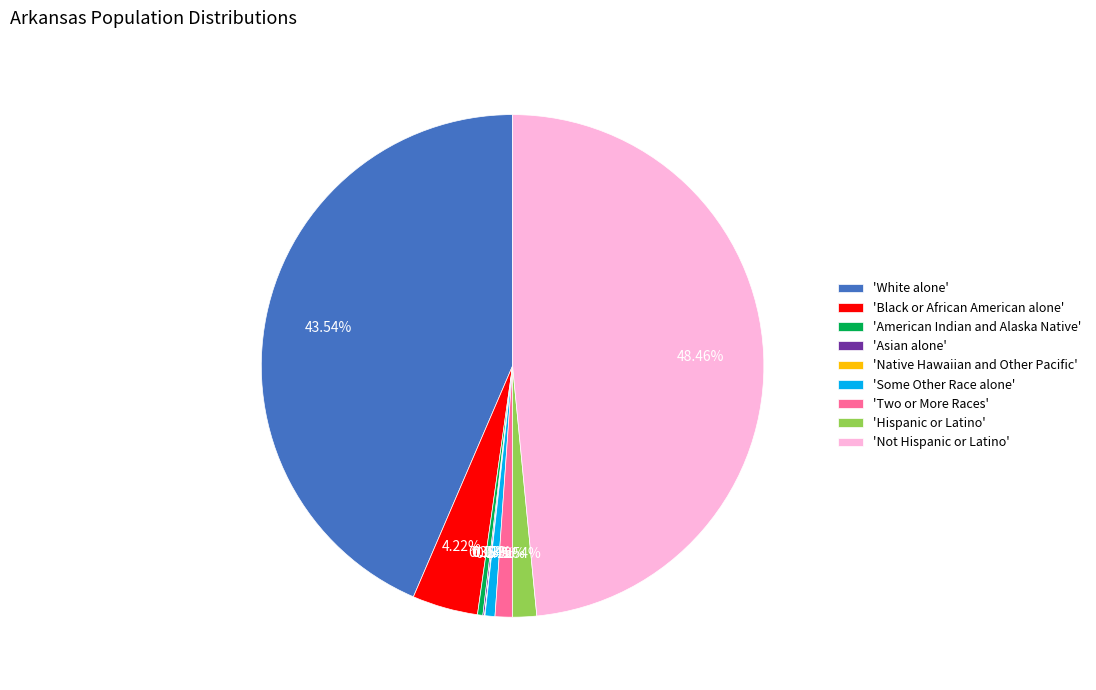

Between 'Some Other Race alone' and 'Black or African American alone', which is larger?

'Black or African American alone'